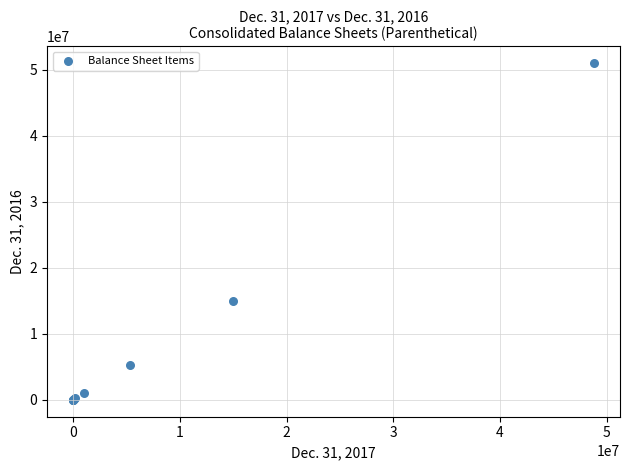

What Y value in the scatter plot is closest to 25517501?

15000000.0